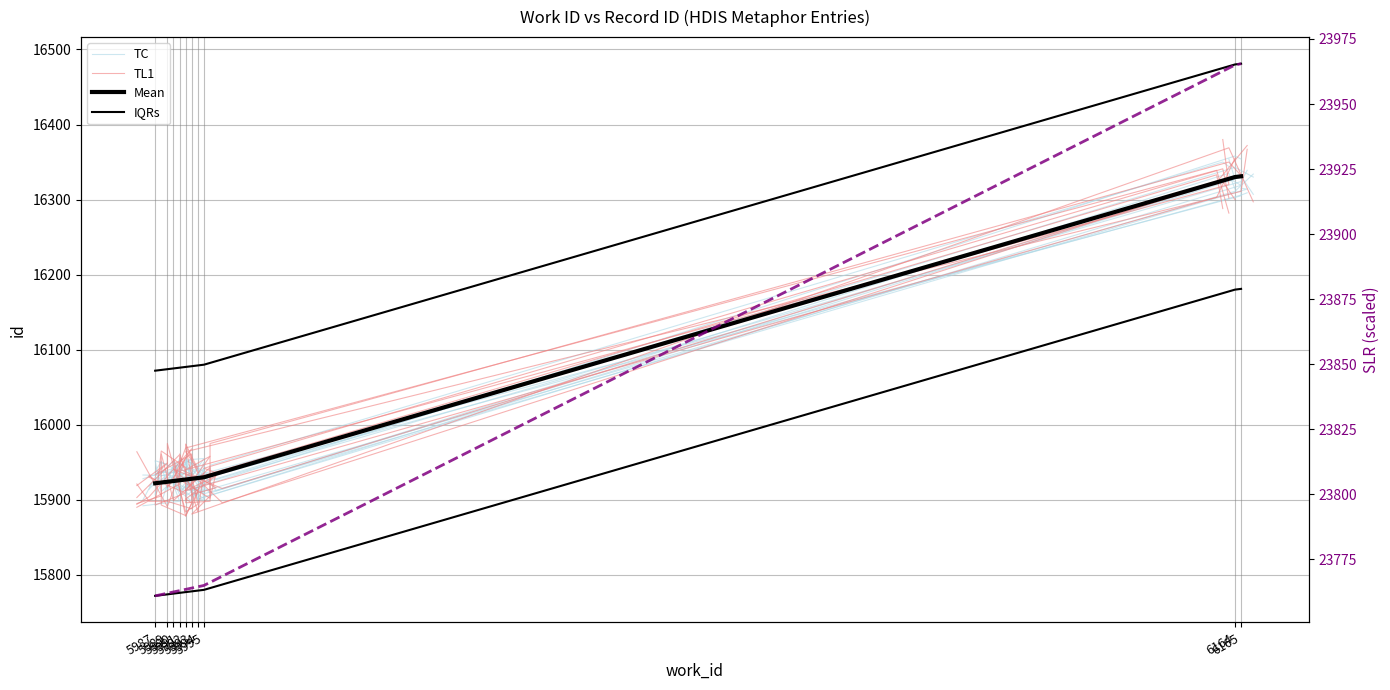

At which category does TL1 reach its first local peak?

5991